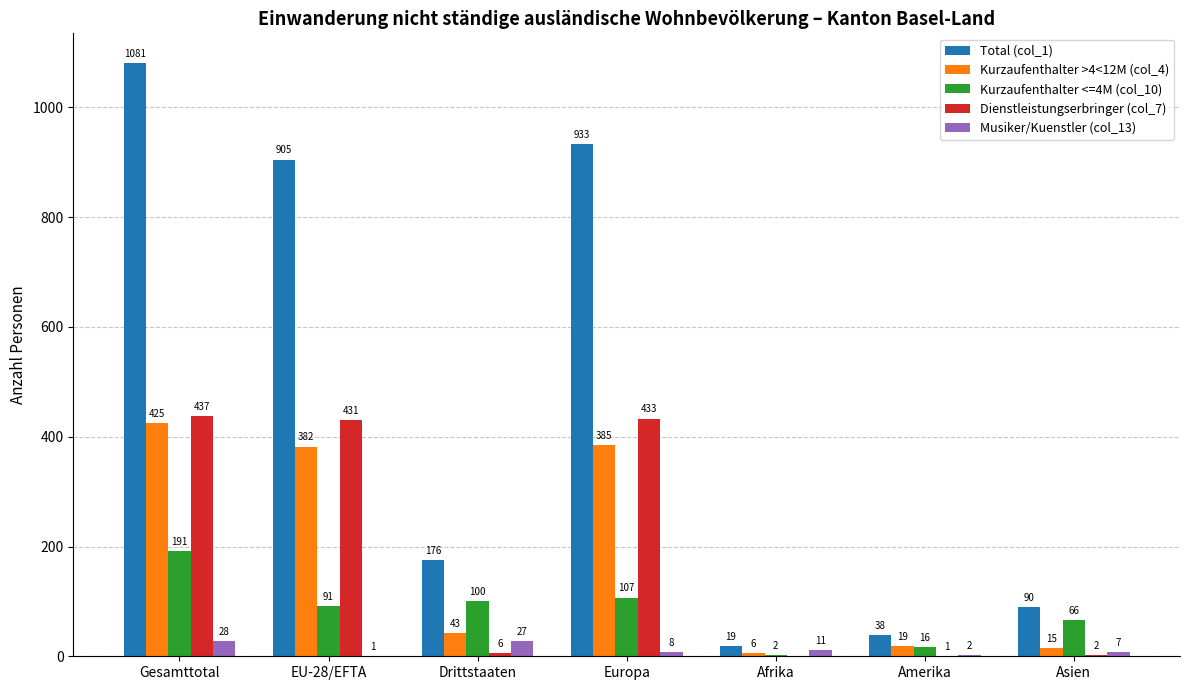

Does the chart contain stacked bars?

No